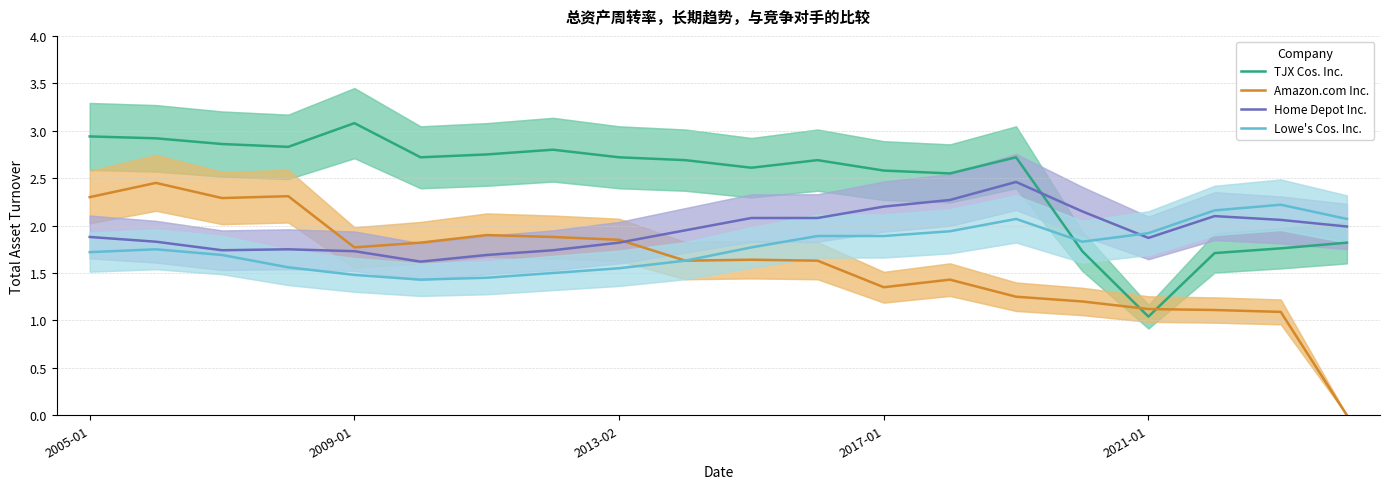

Is this an area chart (filled region under the line)?

No